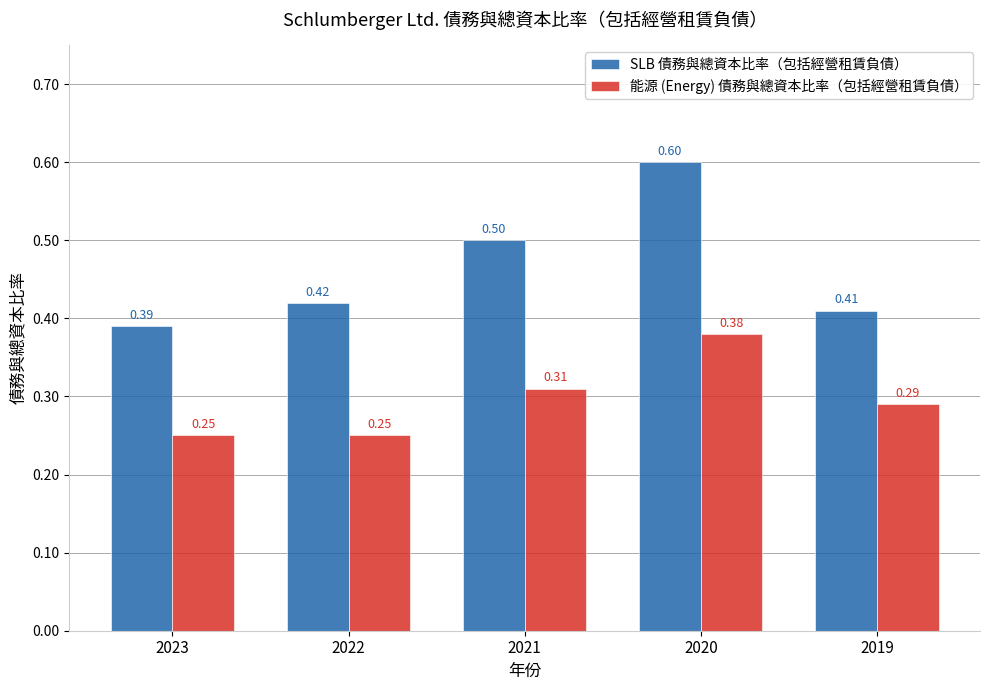

List the series in order of their peak value, lowest first.

能源 (Energy) 債務與總資本比率（包括經營租賃負債）, SLB 債務與總資本比率（包括經營租賃負債）